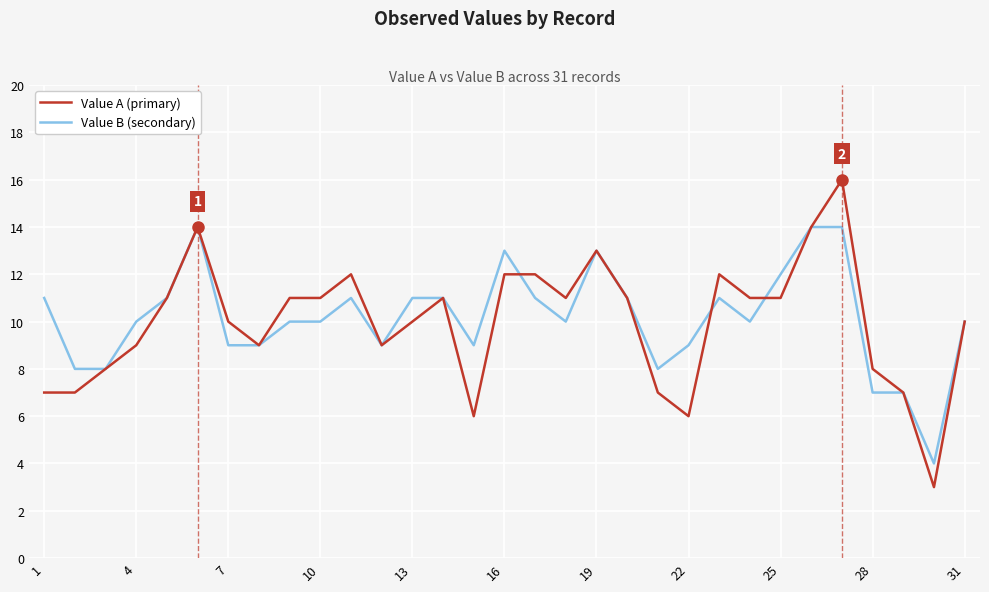

Which series has the widest spread of values?

Value A (primary)